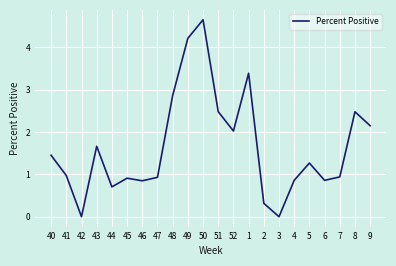

Is it true that the value at 50 is 6.7?

False